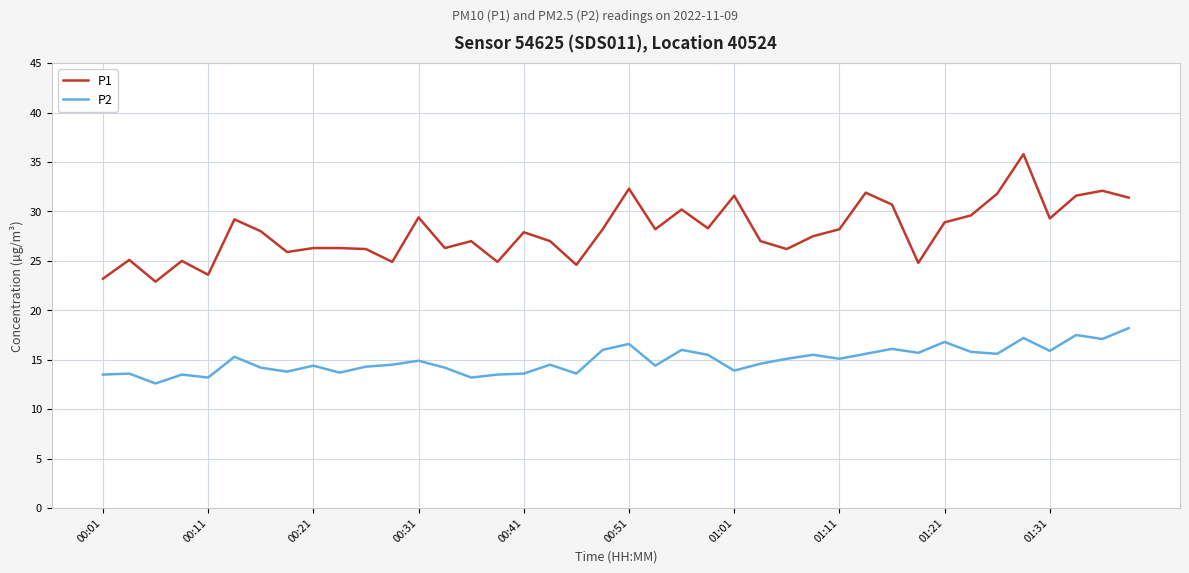

True or false: P1 and P2 cross at least once.

False